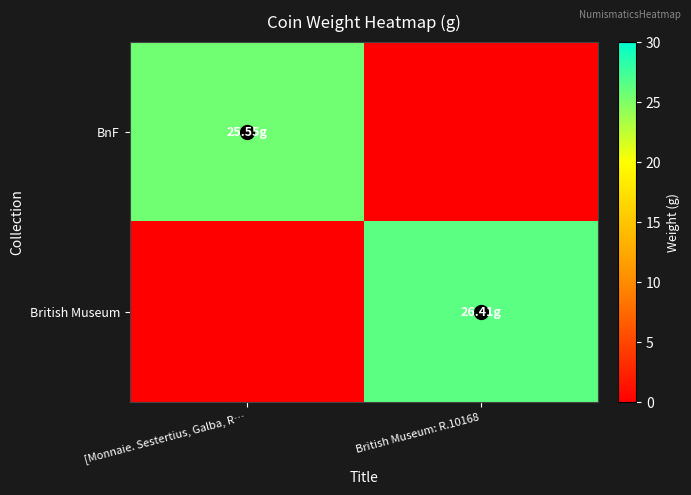

Which series has the largest total across all categories?

British Museum